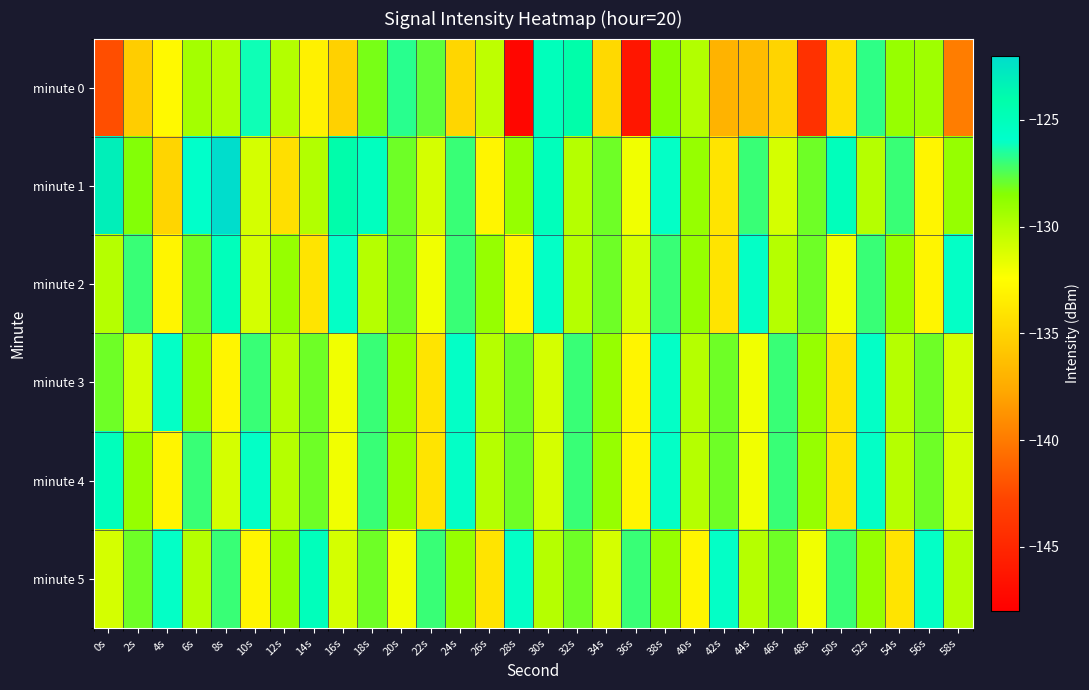

Reading left to right, what are all the values shown in this chart?

minute 0: 0s=-142.2	2s=-135.4	4s=-132.7	6s=-129.5	8s=-129.9	10s=-126.2	12s=-129.9	14s=-133.2	16s=-135.2	18s=-128.2	20s=-126.7	22s=-127.8	24s=-134.9	26s=-130.3	28s=-147.5	30s=-125.0	32s=-124.1	34s=-134.6	36s=-146.2	38s=-128.6	40s=-129.9	42s=-137.0	44s=-136.4	46s=-135.0	48s=-144.2	50s=-134.2	52s=-126.8	54s=-129.0	56s=-129.3	58s=-139.9
minute 1: 0s=-123.2	2s=-128.4	4s=-134.9	6s=-125.8	8s=-122.0	10s=-131.0	12s=-134.3	14s=-129.9	16s=-124.0	18s=-125.3	20s=-128.0	22s=-131.0	24s=-127.0	26s=-133.0	28s=-129.0	30s=-125.0	32s=-130.0	34s=-128.0	36s=-132.0	38s=-126.0	40s=-129.0	42s=-134.0	44s=-127.0	46s=-131.0	48s=-128.0	50s=-125.0	52s=-130.0	54s=-127.0	56s=-133.0	58s=-129.0
minute 2: 0s=-130.0	2s=-127.0	4s=-133.0	6s=-128.0	8s=-125.0	10s=-131.0	12s=-129.0	14s=-134.0	16s=-126.0	18s=-130.0	20s=-128.0	22s=-132.0	24s=-127.0	26s=-129.0	28s=-133.0	30s=-126.0	32s=-130.0	34s=-128.0	36s=-131.0	38s=-127.0	40s=-129.0	42s=-134.0	44s=-126.0	46s=-130.0	48s=-128.0	50s=-132.0	52s=-127.0	54s=-129.0	56s=-133.0	58s=-126.0
minute 3: 0s=-128.0	2s=-131.0	4s=-126.0	6s=-129.0	8s=-133.0	10s=-127.0	12s=-130.0	14s=-128.0	16s=-132.0	18s=-127.0	20s=-129.0	22s=-134.0	24s=-126.0	26s=-130.0	28s=-128.0	30s=-131.0	32s=-127.0	34s=-129.0	36s=-133.0	38s=-126.0	40s=-130.0	42s=-128.0	44s=-132.0	46s=-127.0	48s=-129.0	50s=-134.0	52s=-126.0	54s=-130.0	56s=-128.0	58s=-131.0
minute 4: 0s=-125.0	2s=-129.0	4s=-133.0	6s=-127.0	8s=-131.0	10s=-126.0	12s=-130.0	14s=-128.0	16s=-132.0	18s=-127.0	20s=-129.0	22s=-134.0	24s=-126.0	26s=-130.0	28s=-128.0	30s=-131.0	32s=-127.0	34s=-129.0	36s=-133.0	38s=-126.0	40s=-130.0	42s=-128.0	44s=-132.0	46s=-127.0	48s=-129.0	50s=-134.0	52s=-126.0	54s=-130.0	56s=-128.0	58s=-131.0
minute 5: 0s=-131.0	2s=-128.0	4s=-126.0	6s=-130.0	8s=-127.0	10s=-133.0	12s=-129.0	14s=-125.0	16s=-131.0	18s=-128.0	20s=-132.0	22s=-127.0	24s=-129.0	26s=-134.0	28s=-126.0	30s=-130.0	32s=-128.0	34s=-131.0	36s=-127.0	38s=-129.0	40s=-133.0	42s=-126.0	44s=-130.0	46s=-128.0	48s=-132.0	50s=-127.0	52s=-129.0	54s=-134.0	56s=-126.0	58s=-130.0